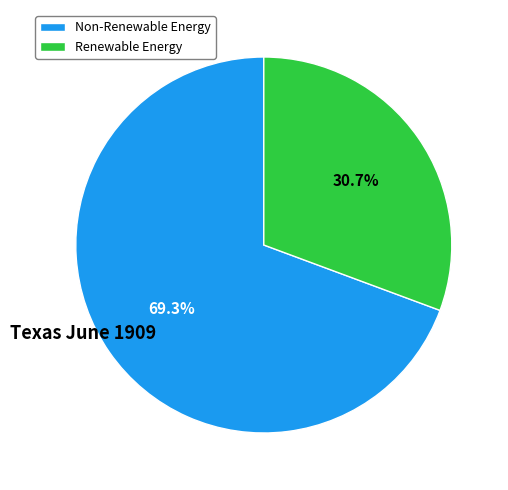

Does any single category account for the majority?

Yes